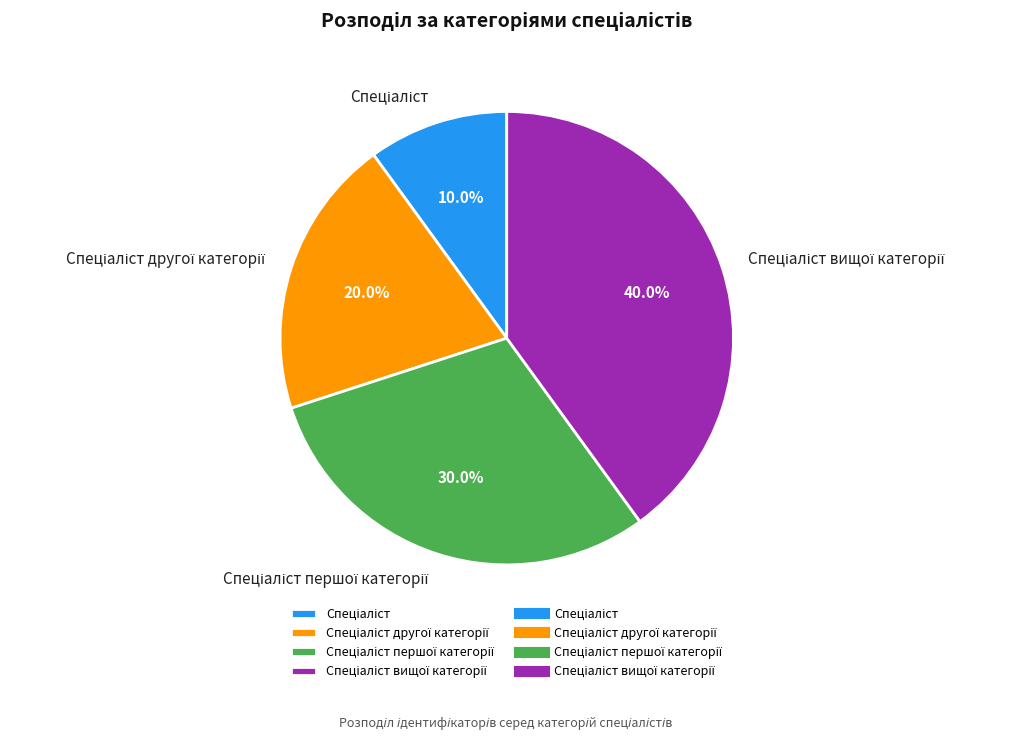

Is there a majority slice in this chart?

No